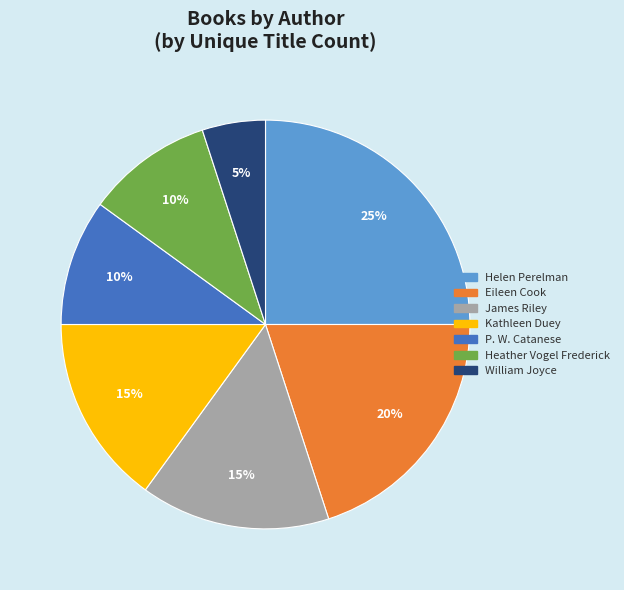

How many segments does this pie chart have?

7